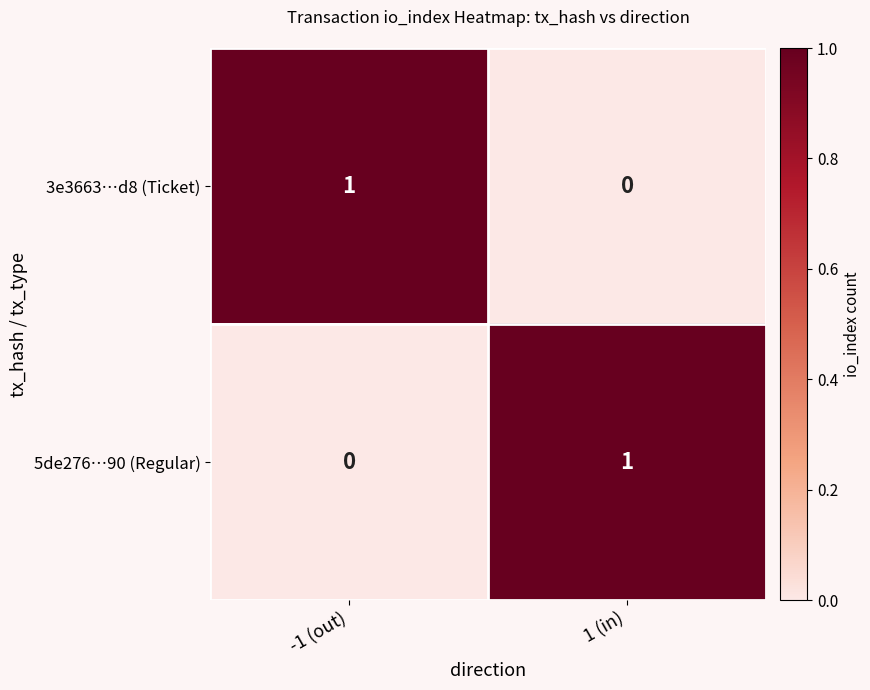

Which category has the lowest value in the 3e3663…d8 (Ticket) series?

1 (in)